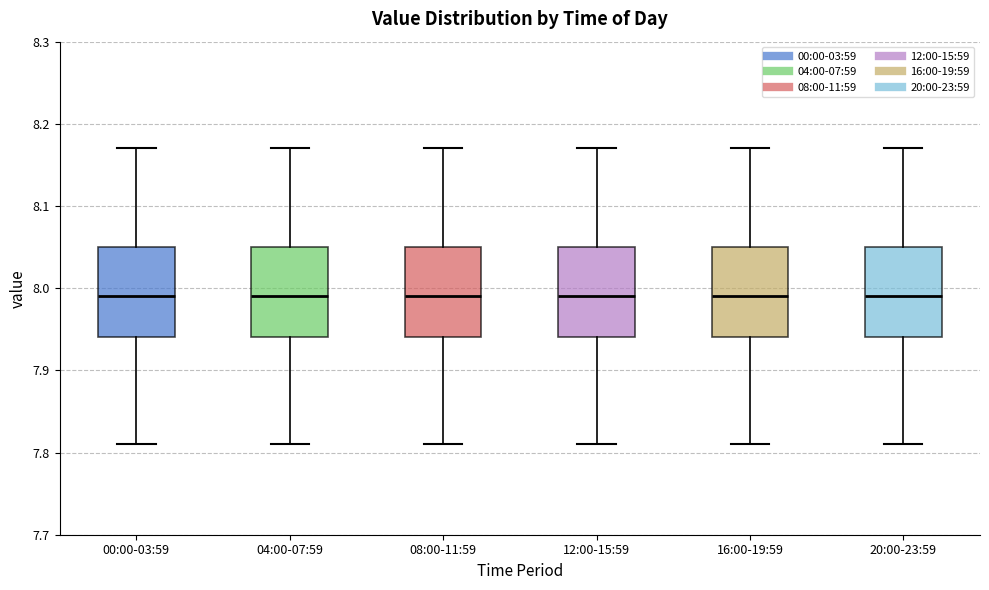

Reading left to right, read every box against the y-axis: the position of its median line, the range the box covers, and the ends of its whiskers. The values are not printed on the chart, so give them approximately, as read against the axis.

00:00-03:59: median 7.99, box 7.94 to 8.05, whiskers 7.81 to 8.17
04:00-07:59: median 7.99, box 7.94 to 8.05, whiskers 7.81 to 8.17
08:00-11:59: median 7.99, box 7.94 to 8.05, whiskers 7.81 to 8.17
12:00-15:59: median 7.99, box 7.94 to 8.05, whiskers 7.81 to 8.17
16:00-19:59: median 7.99, box 7.94 to 8.05, whiskers 7.81 to 8.17
20:00-23:59: median 7.99, box 7.94 to 8.05, whiskers 7.81 to 8.17